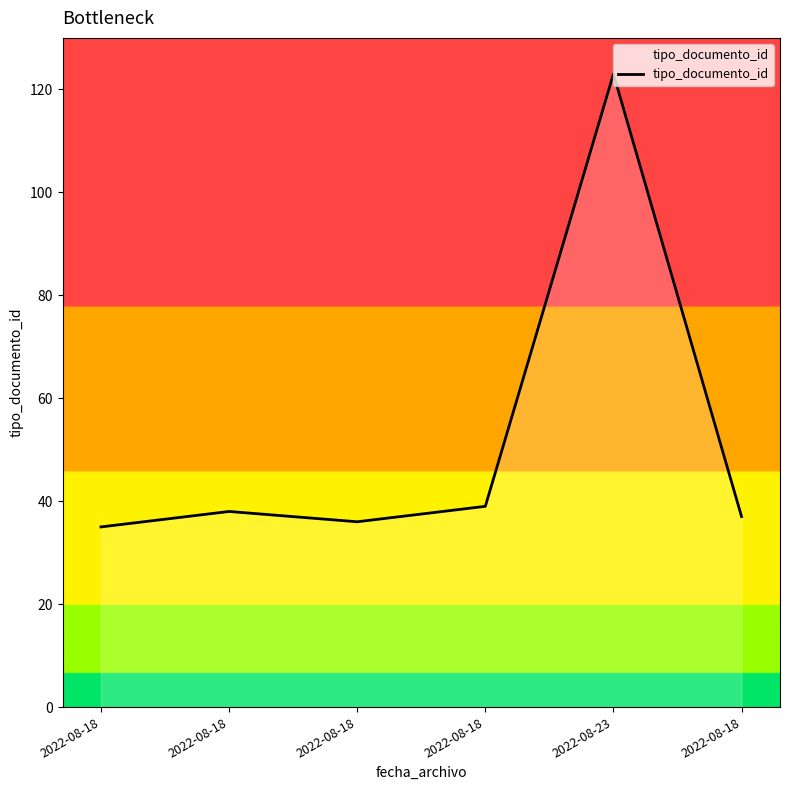

What is the minimum value shown in the chart?

35